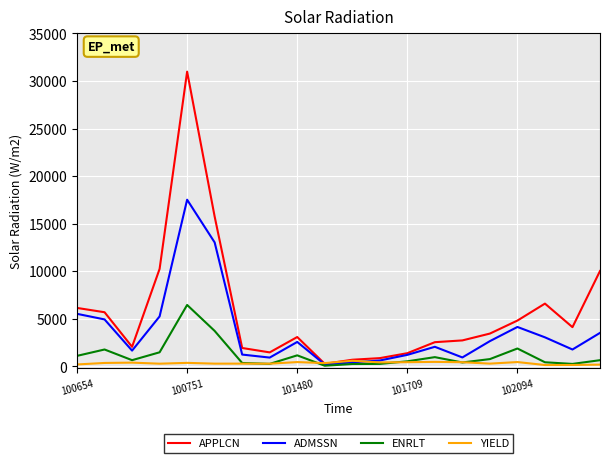

Which series has the largest total across all categories?

APPLCN